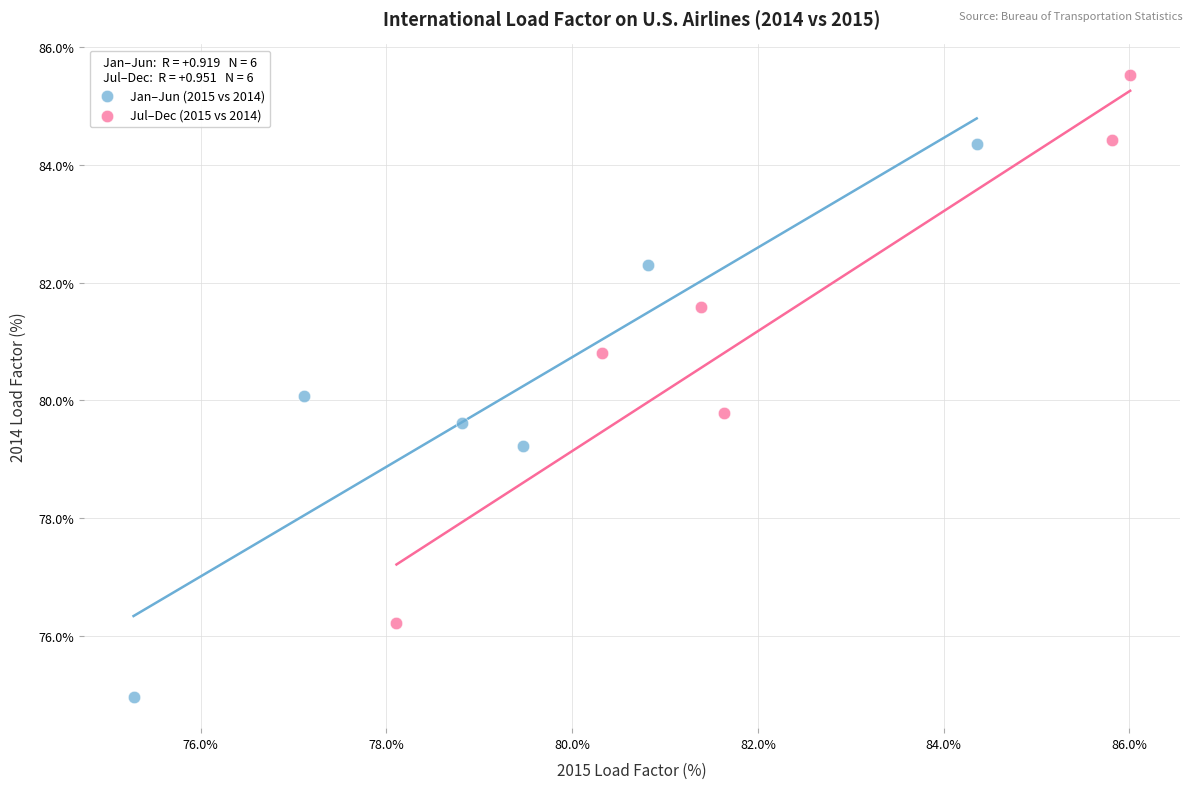

Which series reaches the minimum Y coordinate?

Jan–Jun (2015 vs 2014)